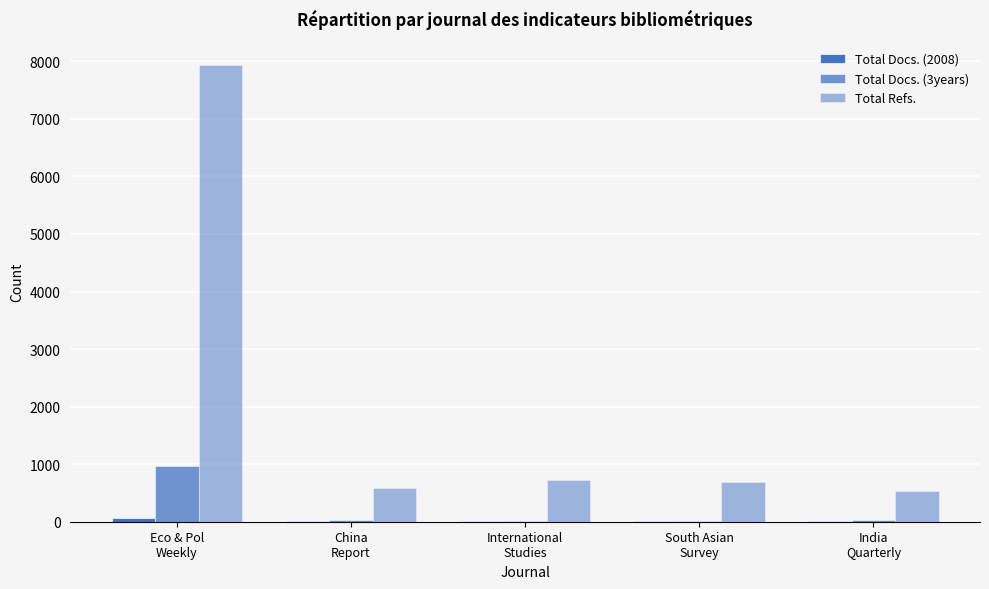

Which series has the widest spread of values?

Total Refs.